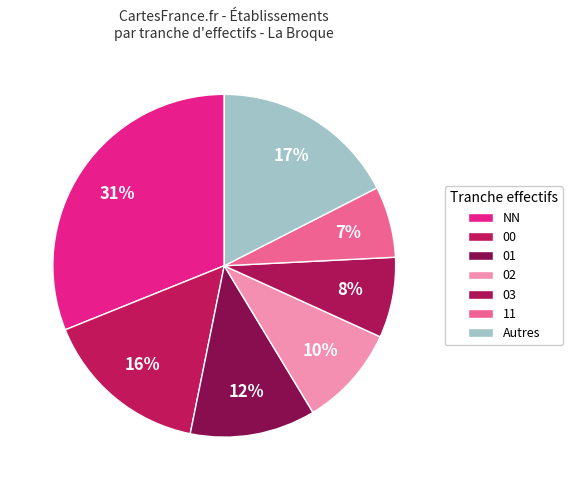

Count the number of slices in the pie.

7